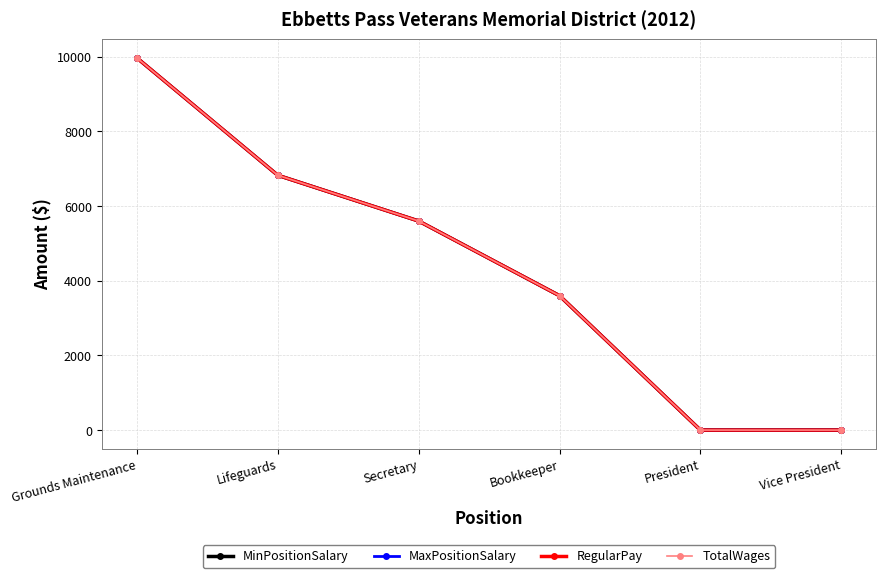

True or false: MaxPositionSalary and TotalWages cross at least once.

False